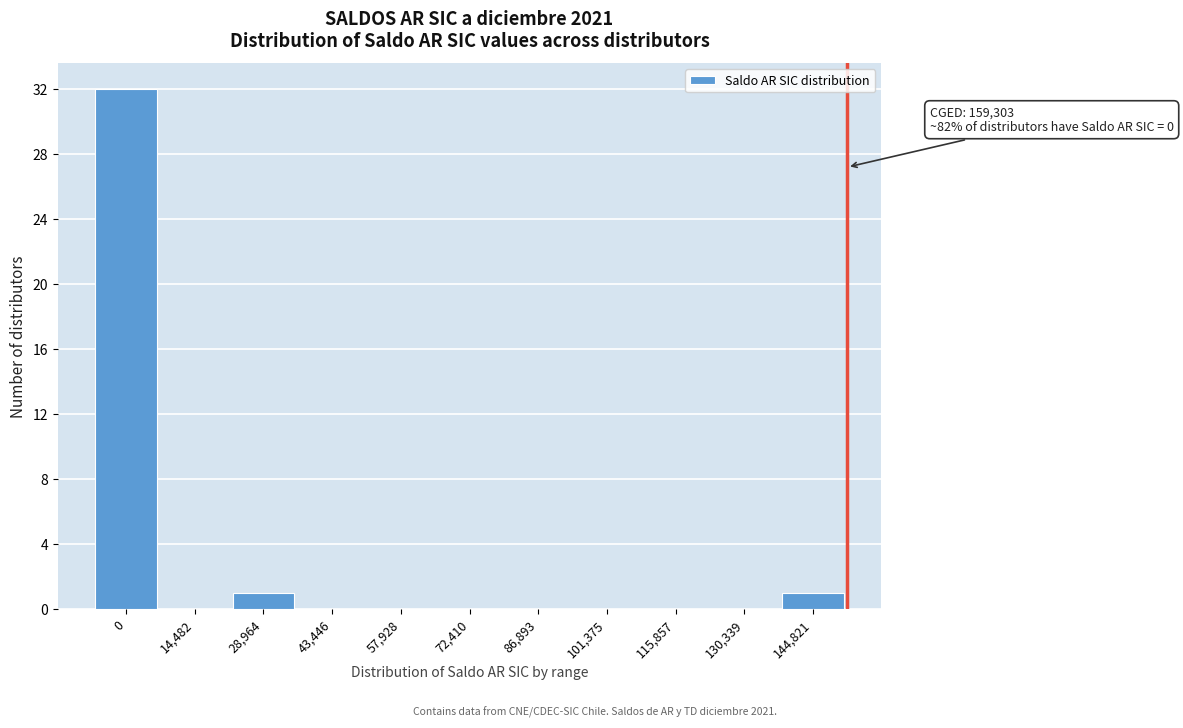

Reading right to left, what are all the values shown in this chart?

144,821=1	130,339=0	115,857=0	101,375=0	86,893=0	72,410=0	57,928=0	43,446=0	28,964=1	14,482=0	0=32